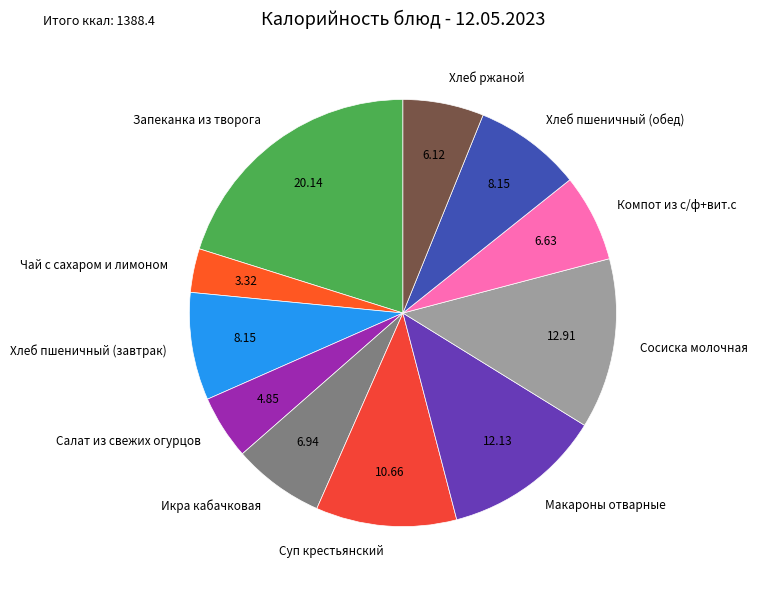

True or false: Компот из с/ф+вит.с accounts for 1% of the total.

False